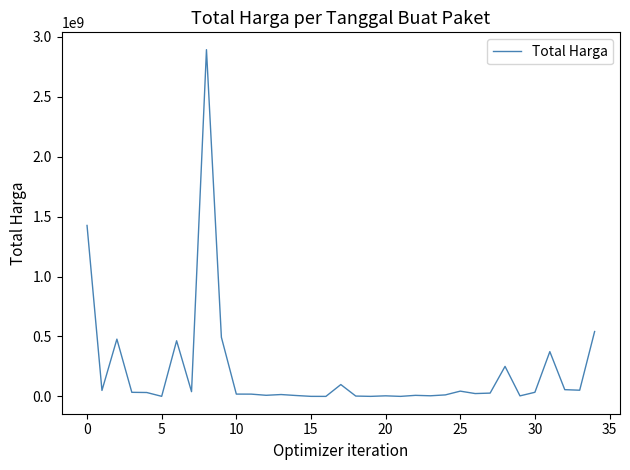

What is the greatest value displayed?

2892122000